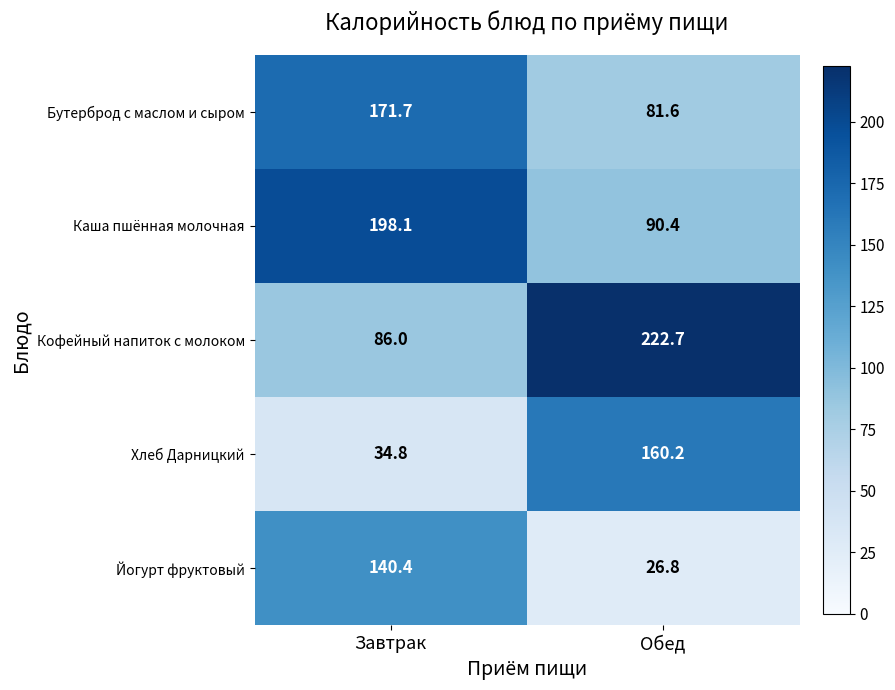

Rank the series at Завтрак from highest to lowest value.

Каша пшённая молочная, Бутерброд с маслом и сыром, Йогурт фруктовый, Кофейный напиток с молоком, Хлеб Дарницкий